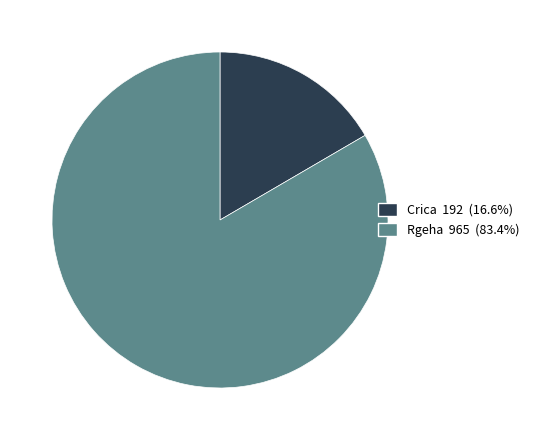

Approximately how many times larger is the value at Crica compared to Rgeha?

0.2